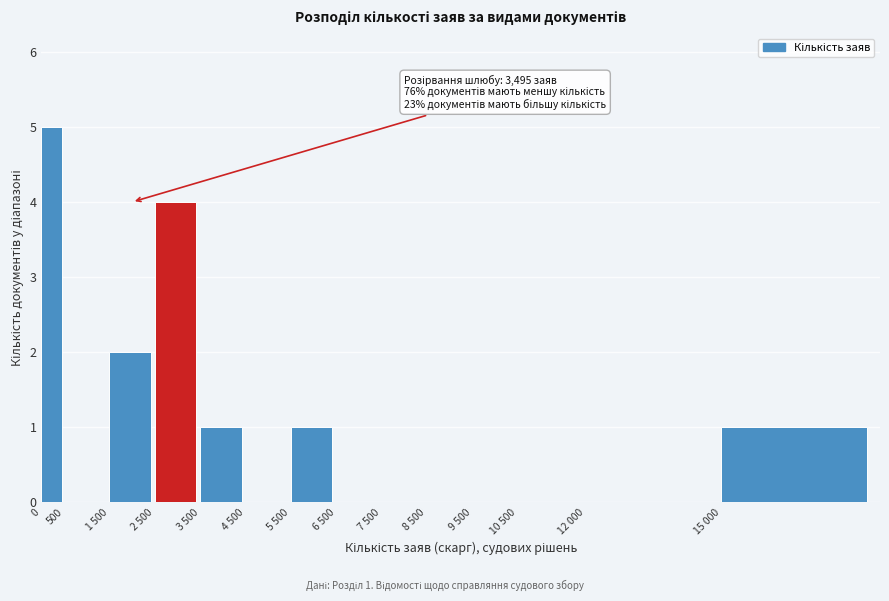

Reading right to left, list all the values displayed in this chart.

15 000=1	12 000=0	10 500=0	9 500=0	8 500=0	7 500=0	6 500=0	5 500=1	4 500=0	3 500=1	2 500=4	1 500=2	500=0	0=5